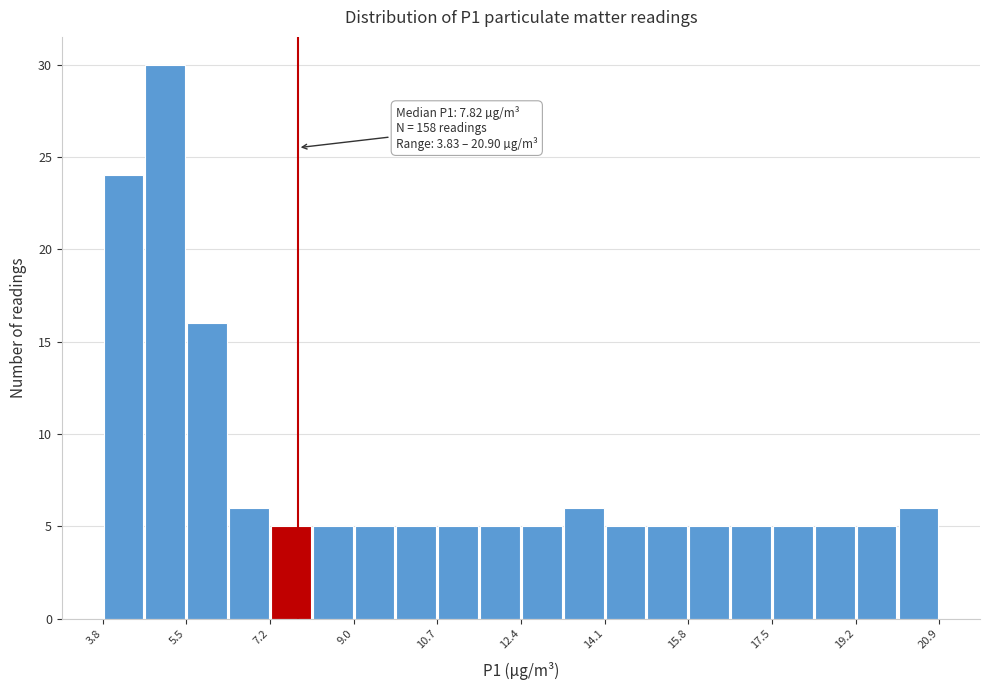

Over which range of the x-axis is the bar tallest?

4.6 to 5.6